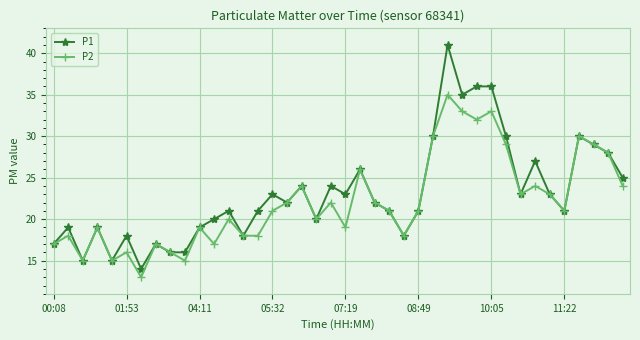

What is the value of the P2 point at the 11th from the left?

19